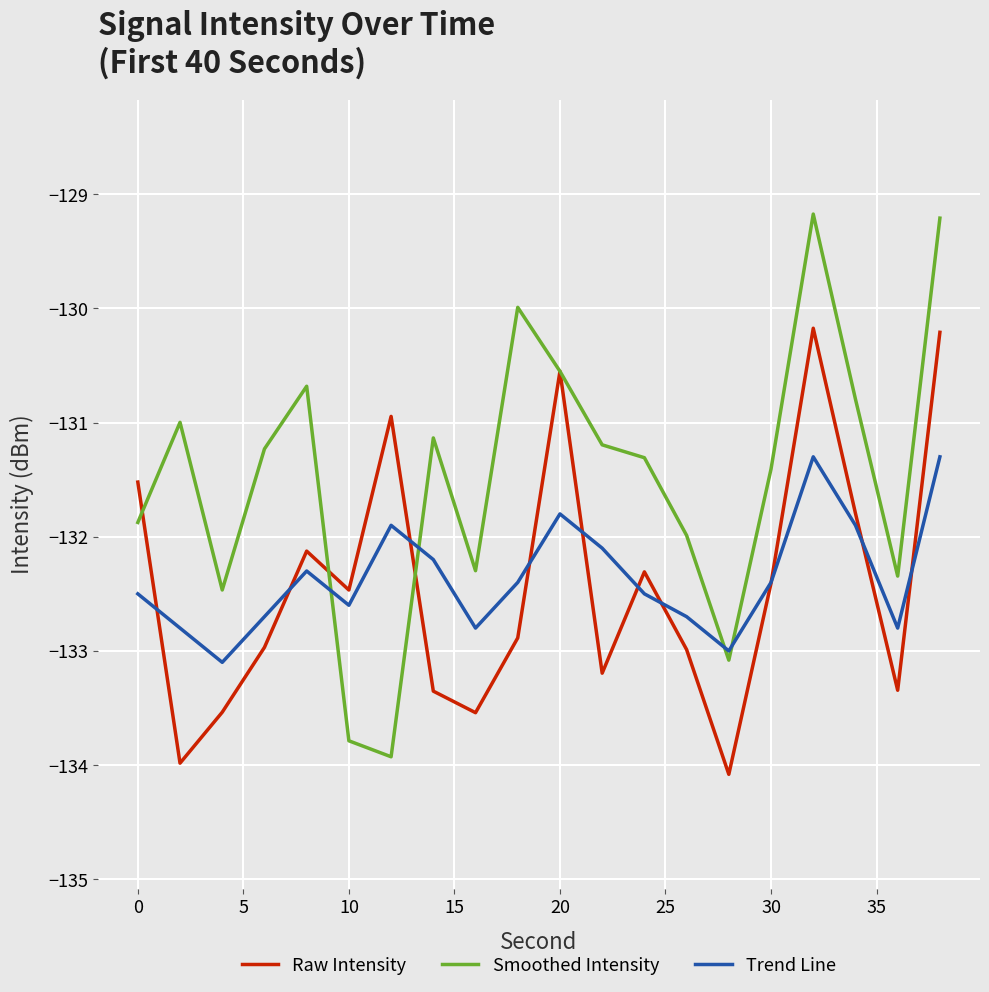

Which series has the widest spread of values?

Smoothed Intensity